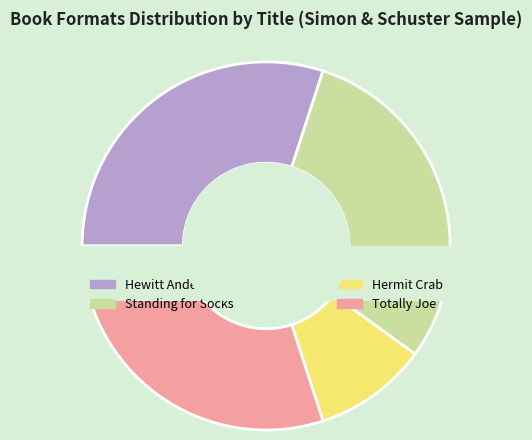

True or false: Hewitt Anderson's Great Big Life accounts for 30% of the total.

True